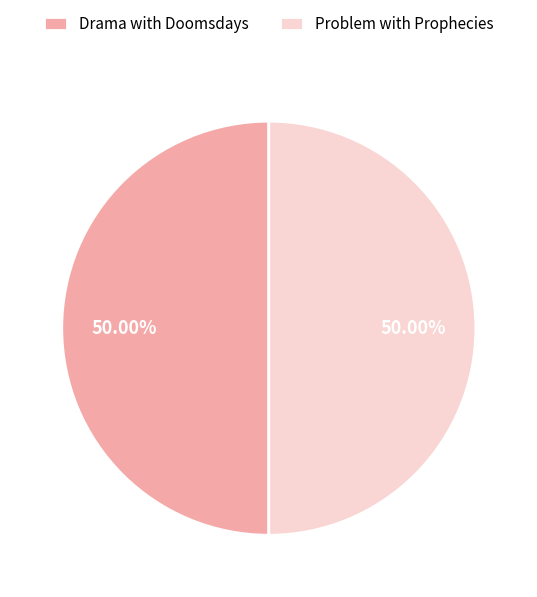

Do Drama with Doomsdays and Problem with Prophecies together represent more than half of the pie?

Yes